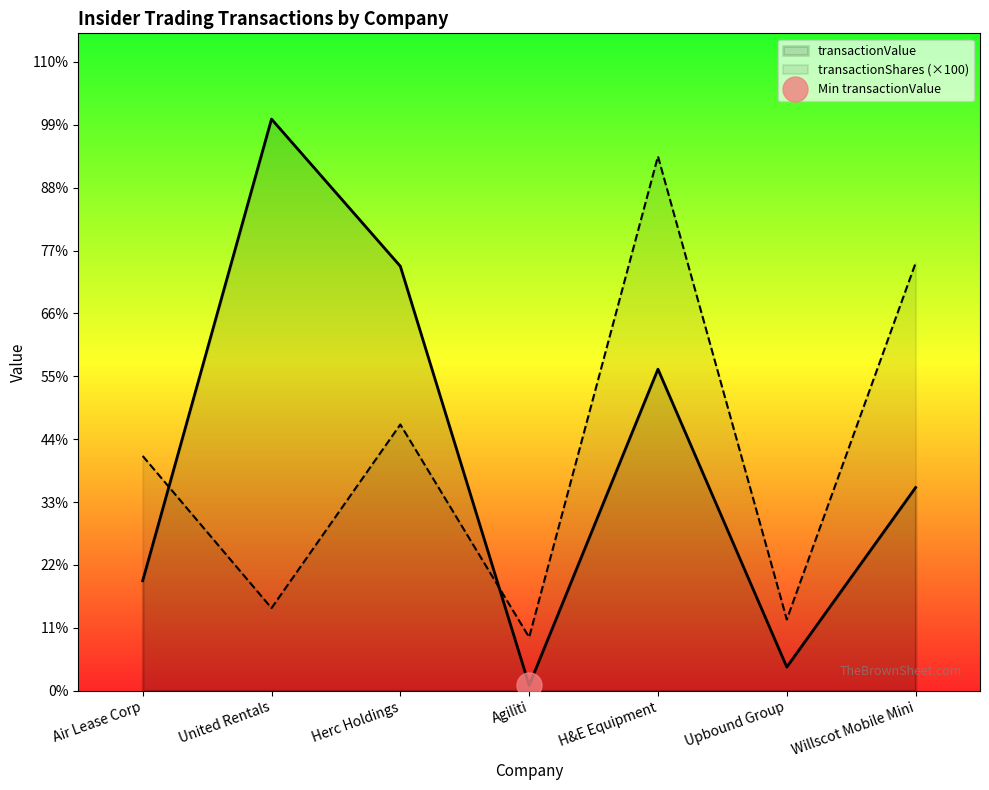

What is the total value across all series at Willscot Mobile Mini?

11062613